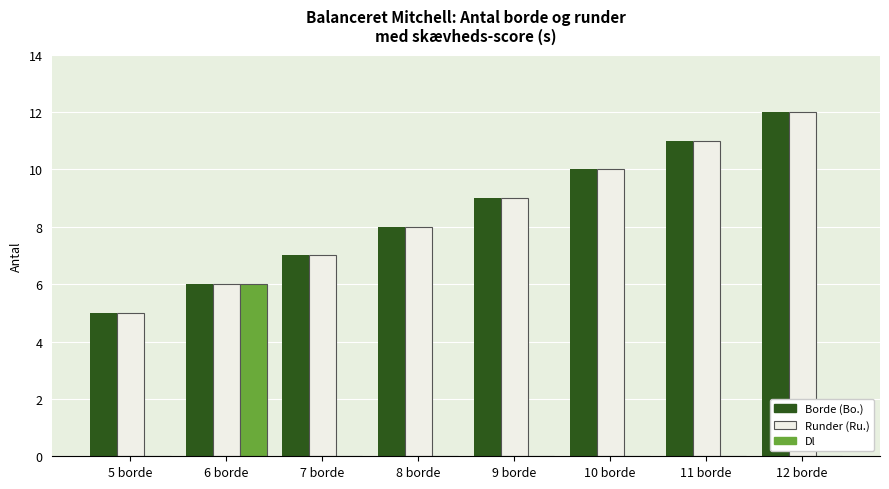

How many Dl values are between 0 and 1?

7